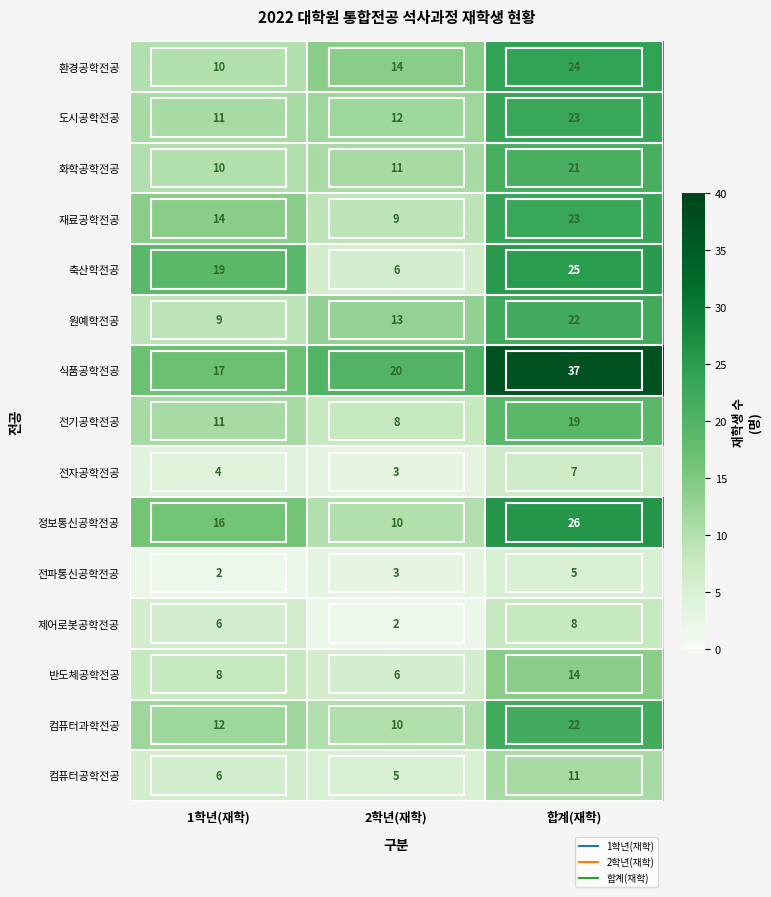

At which category does the chart reach its peak across all series?

합계(재학)